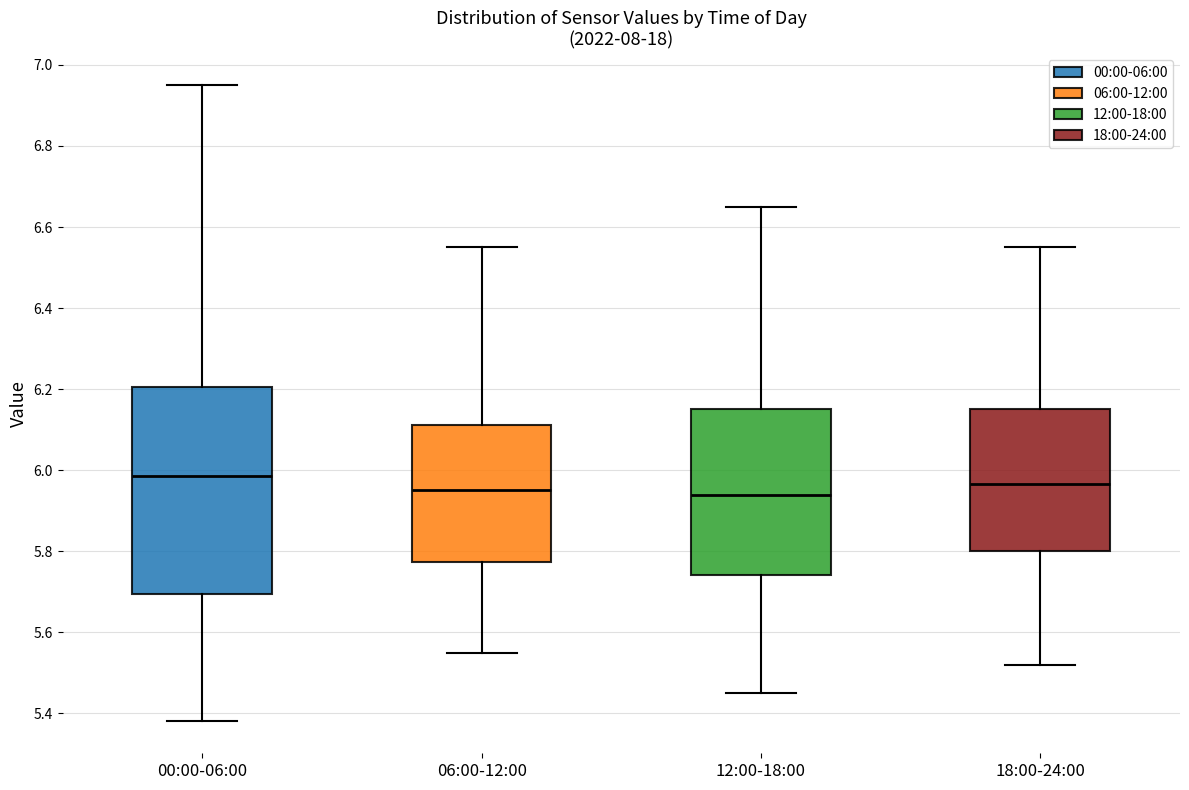

Where is the upper edge of the box for 06:00-12:00 on the y-axis? The values are not printed on the chart, so give them approximately, as read against the axis.

6.12